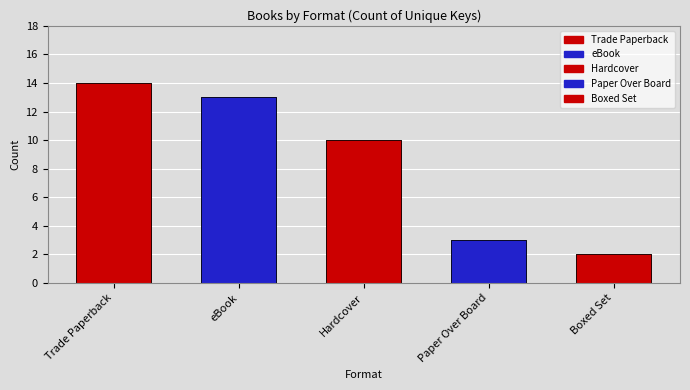

Reading left to right, transcribe all the data shown in this chart.

14	13	10	3	2